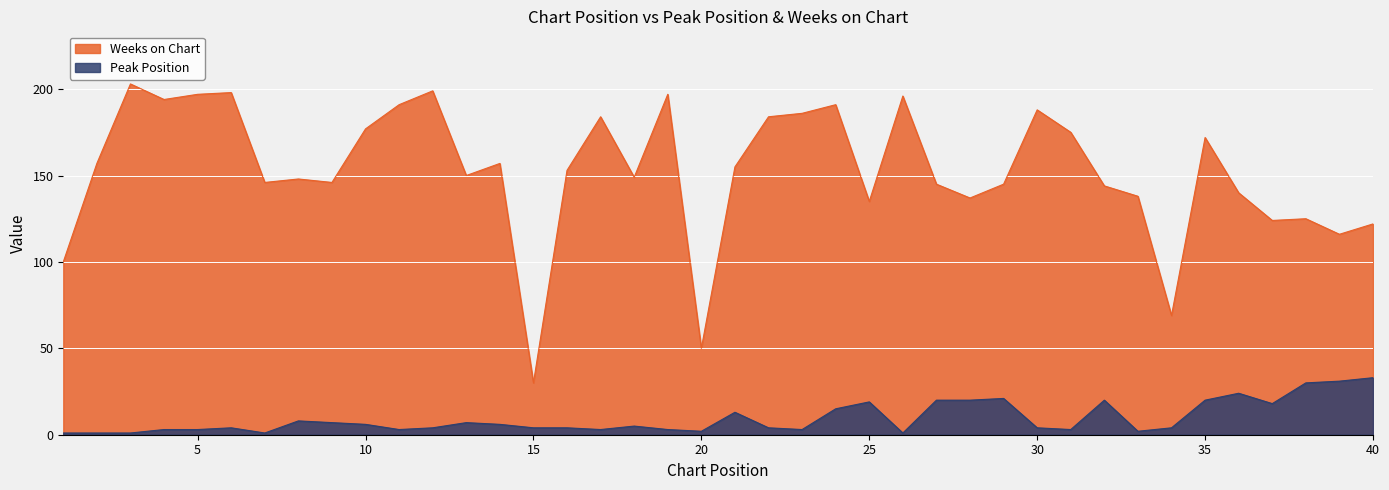

Reading left to right, what are all the values shown in this chart?

Peak Position: 1=1	2=1	3=1	4=3	5=3	6=4	7=1	8=8	9=7	10=6	11=3	12=4	13=7	14=6	15=4	16=4	17=3	18=5	19=3	20=2	21=13	22=4	23=3	24=15	25=19	26=1	27=20	28=20	29=21	30=4	31=3	32=20	33=2	34=4	35=20	36=24	37=18	38=30	39=31	40=33
Weeks on Chart: 1=100	2=157	3=203	4=194	5=197	6=198	7=146	8=148	9=146	10=177	11=191	12=199	13=150	14=157	15=30	16=153	17=184	18=149	19=197	20=50	21=155	22=184	23=186	24=191	25=135	26=196	27=145	28=137	29=145	30=188	31=175	32=144	33=138	34=69	35=172	36=140	37=124	38=125	39=116	40=122